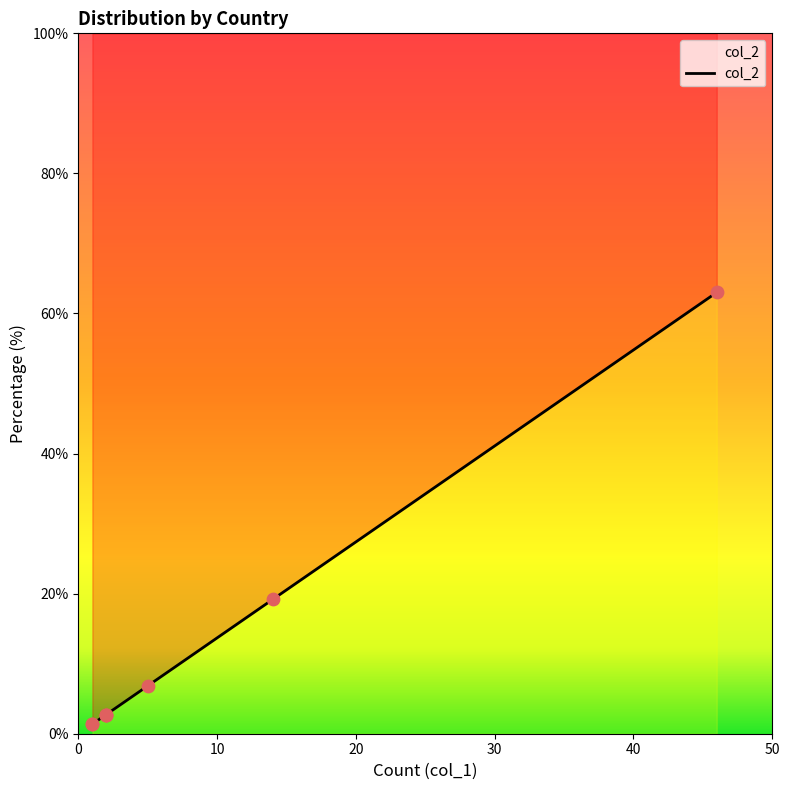

What is the change in value from United States to Peru?

-60.3